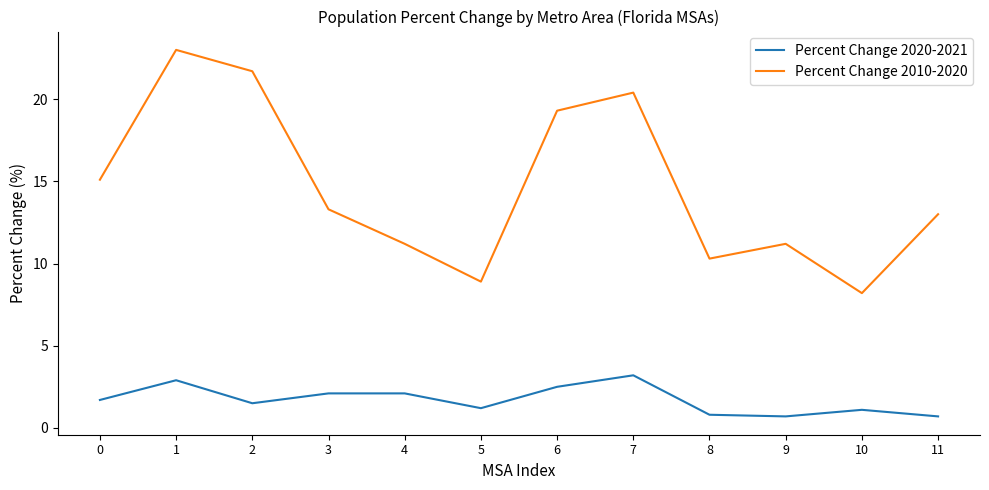

What is the difference between the Percent Change 2010-2020 values at 8 and 9?

0.9